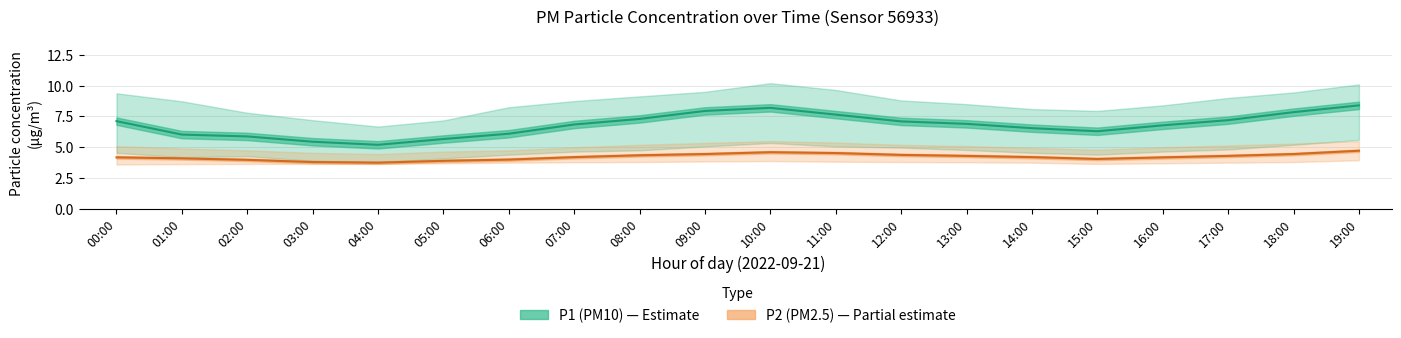

What is the sum of the P1_lower values at 18:00 and 17:00?

10.0